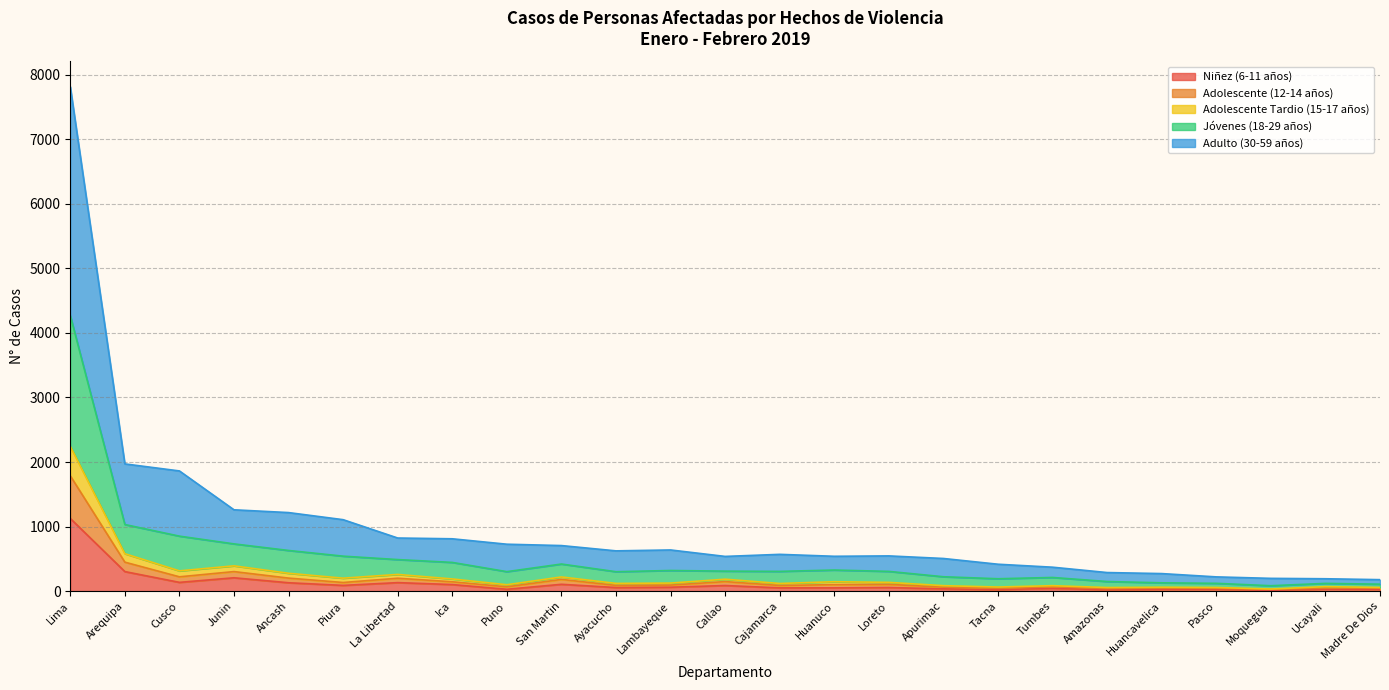

What position from the right is Huanuco?

11